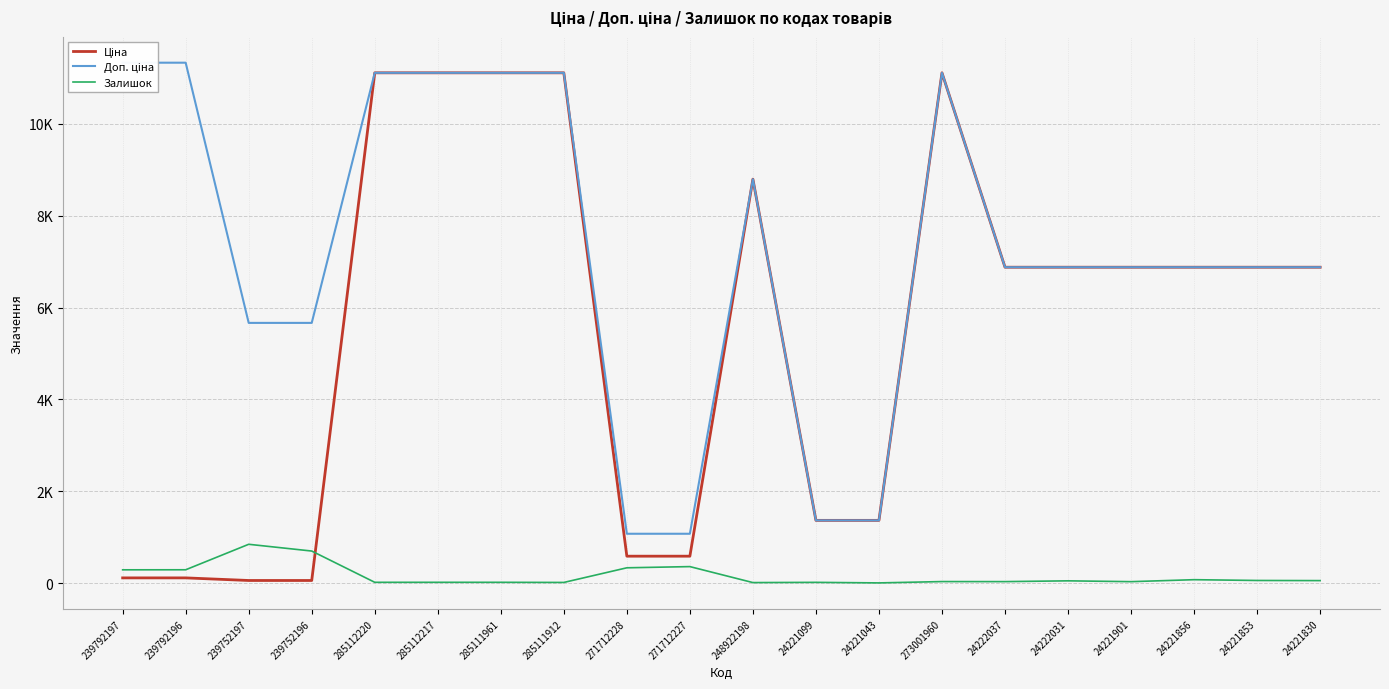

Reading left to right, what are all the values shown in this chart?

Ціна: 239792197=113.3	239792196=113.3	239752197=56.7	239752196=56.7	285112220=11113.6	285112217=11113.6	285111961=11113.6	285111912=11113.6	271712228=586.0	271712227=586.0	248922198=8797.6	24221099=1366.3	24221043=1366.3	273001960=11113.6	24222037=6879.5	24222031=6879.5	24221901=6879.5	24221856=6879.5	24221853=6879.5	24221830=6879.5
Доп. ціна: 239792197=11334.0	239792196=11334.0	239752197=5667.0	239752196=5667.0	285112220=11113.6	285112217=11113.6	285111961=11113.6	285111912=11113.6	271712228=1074.5	271712227=1074.5	248922198=8797.6	24221099=1366.0	24221043=1366.0	273001960=11113.6	24222037=6879.5	24222031=6879.5	24221901=6879.5	24221856=6879.5	24221853=6879.5	24221830=6879.5
Залишок: 239792197=289.0	239792196=290.0	239752197=845.0	239752196=698.0	285112220=17.0	285112217=17.0	285111961=17.0	285111912=14.0	271712228=333.0	271712227=359.0	248922198=11.0	24221099=16.0	24221043=4.0	273001960=33.0	24222037=32.0	24222031=49.0	24221901=31.0	24221856=74.0	24221853=57.0	24221830=54.0